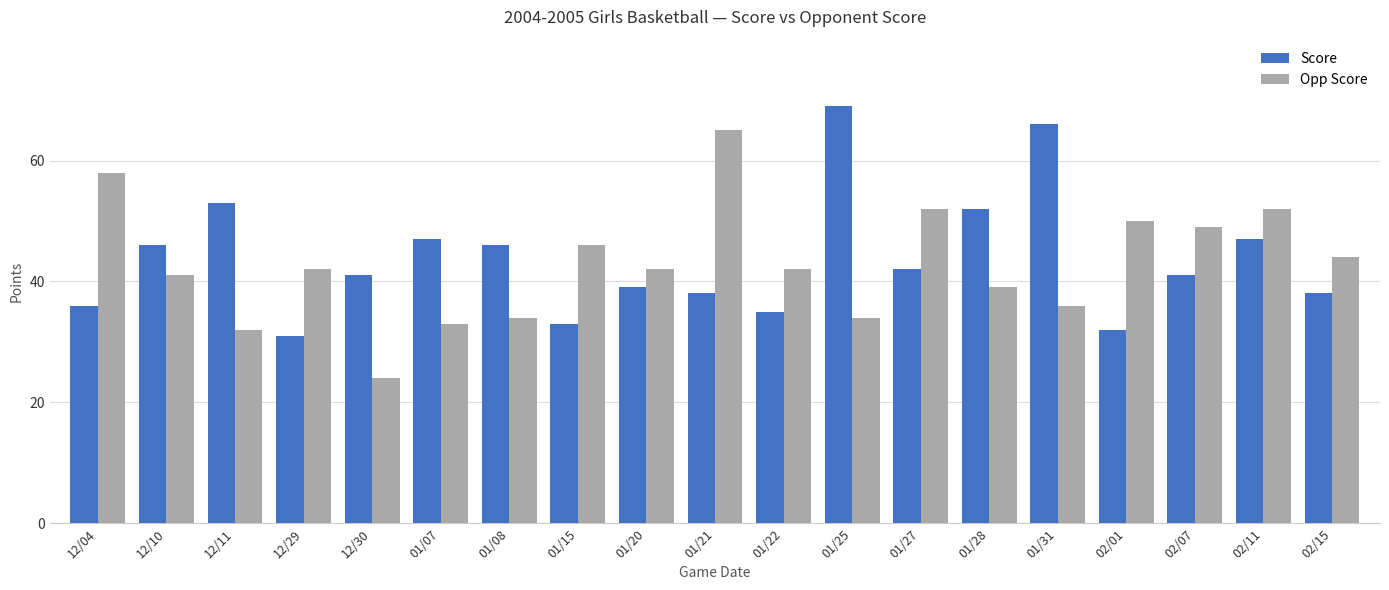

What position from the left is 01/31?

15